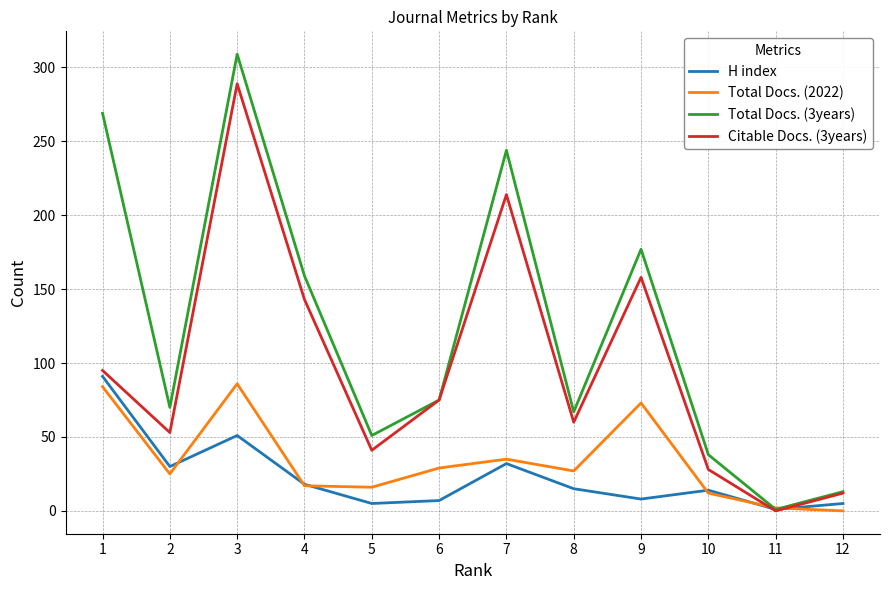

Which series ends up on top after the final intersection of Total Docs. (2022) and Total Docs. (3years)?

Total Docs. (3years)